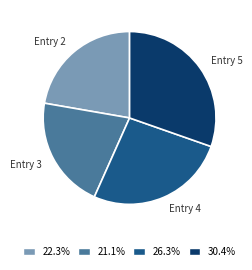

Is there a majority slice in this chart?

No